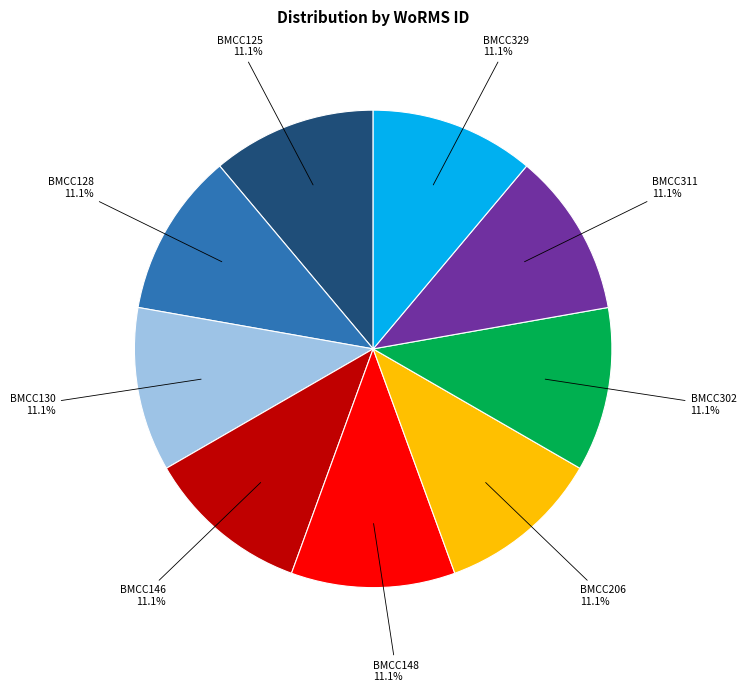

Is there a majority slice in this chart?

No